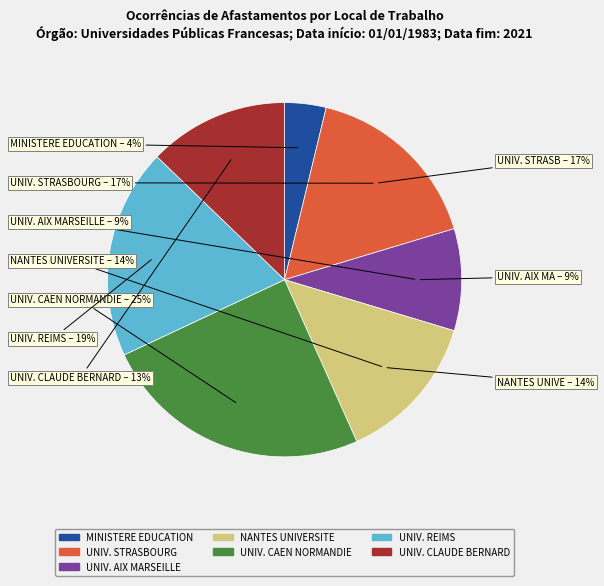

Combined, do NANTES UNIVERSITE and UNIVERSITE DE STRASBOURG account for over 50%?

No